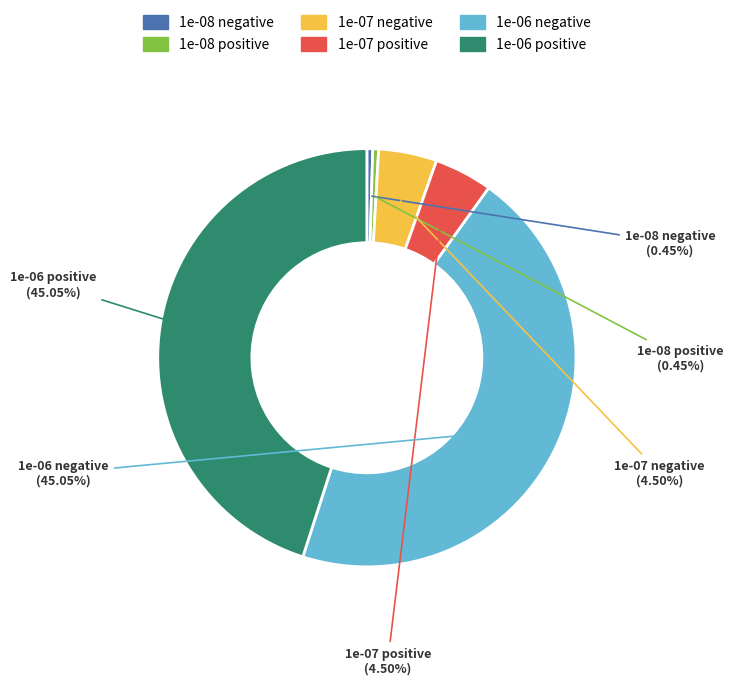

Is there any slice that represents more than half of the pie?

No